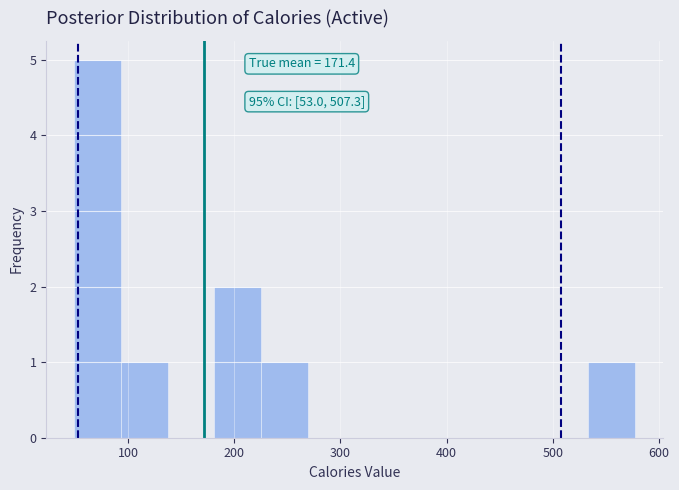

Over which range of the x-axis is the bar tallest?

50 to 90